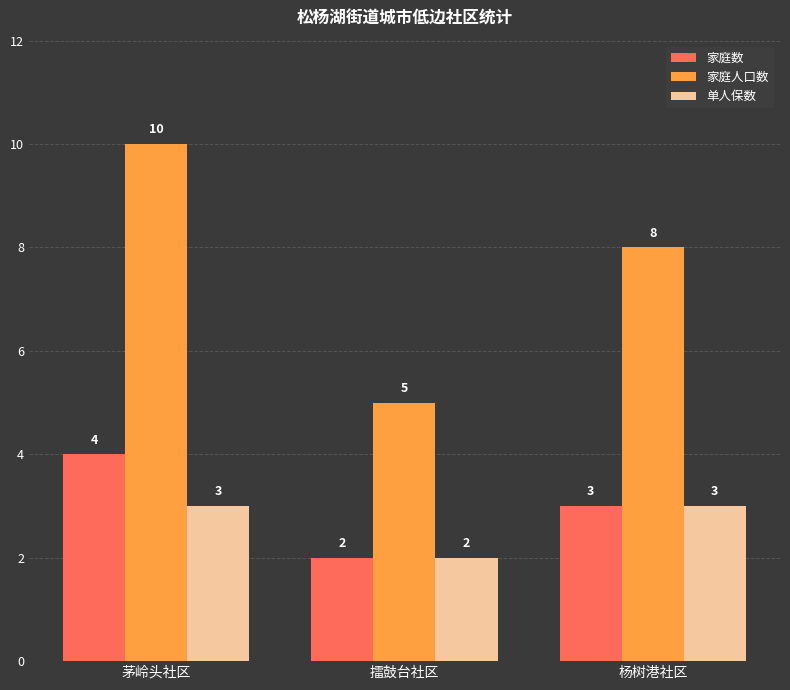

Reading left to right, what are all the values shown in this chart?

家庭数: 4	2	3
家庭人口数: 10	5	8
单人保数: 3	2	3